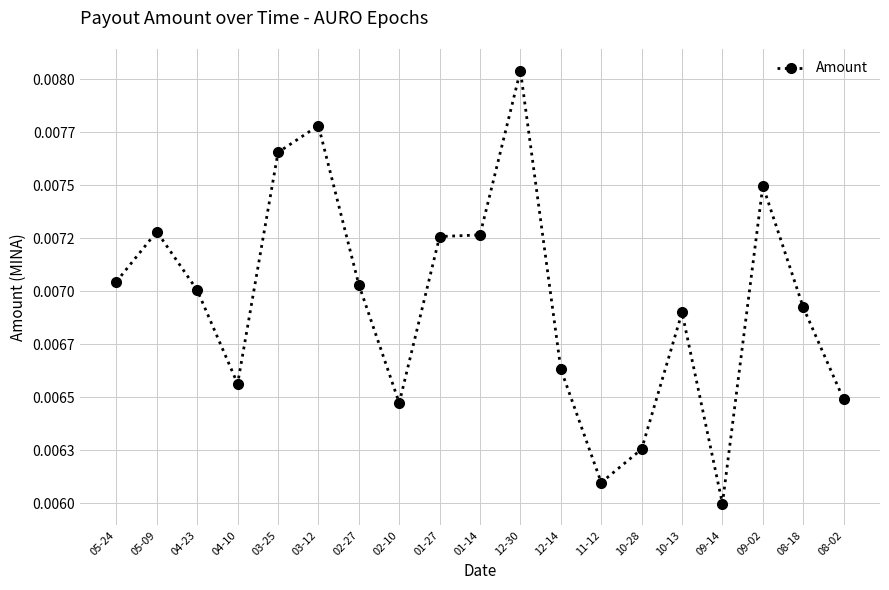

Is this an area chart (filled region under the line)?

No